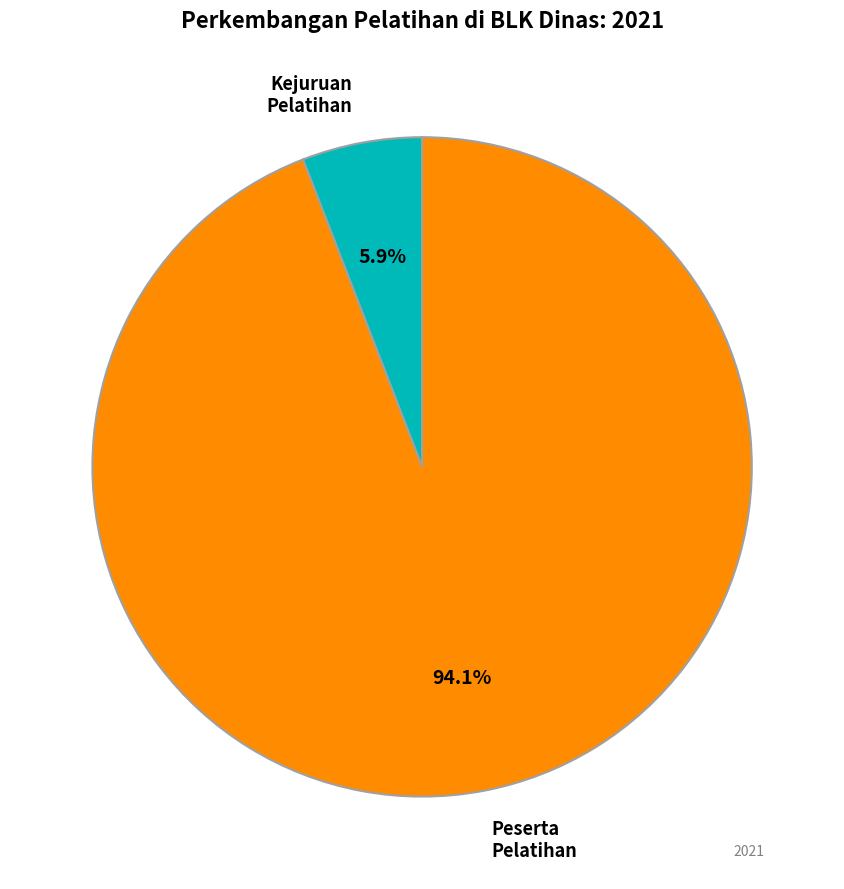

Is there any slice that represents more than half of the pie?

Yes